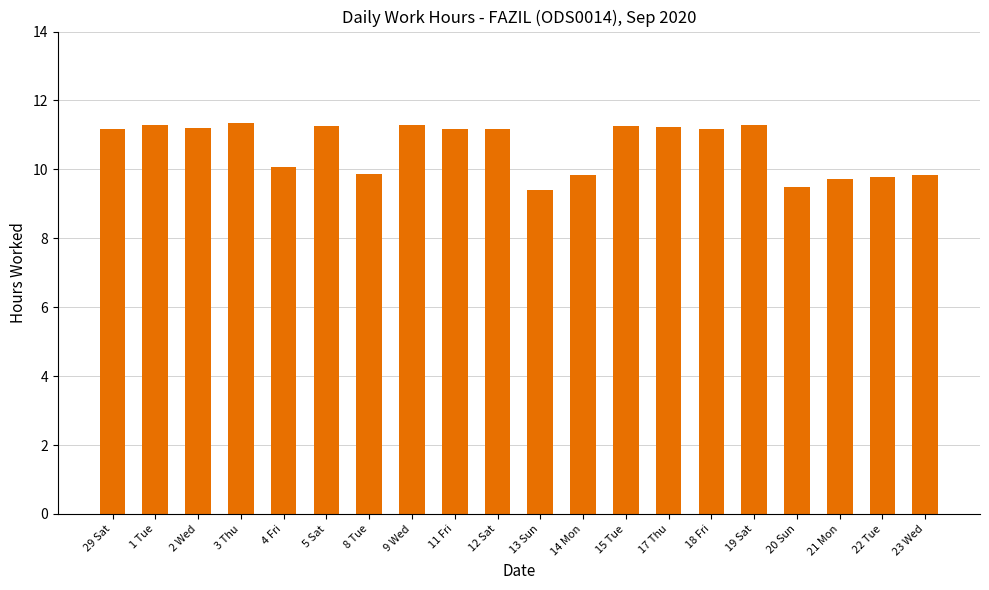

What is the value of the 14th bar from the left?

11.2